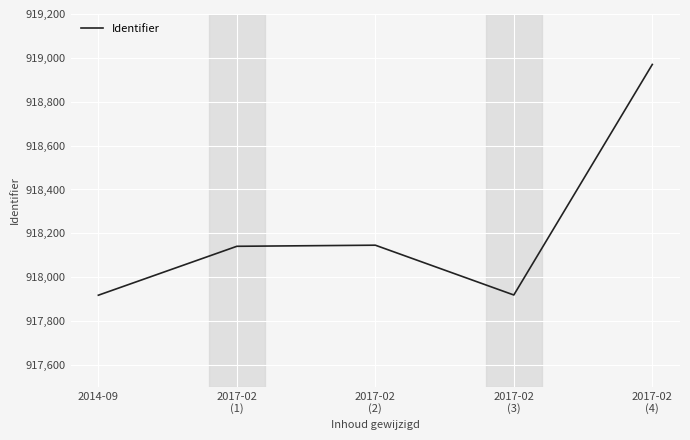

What is the greatest value displayed?

918970